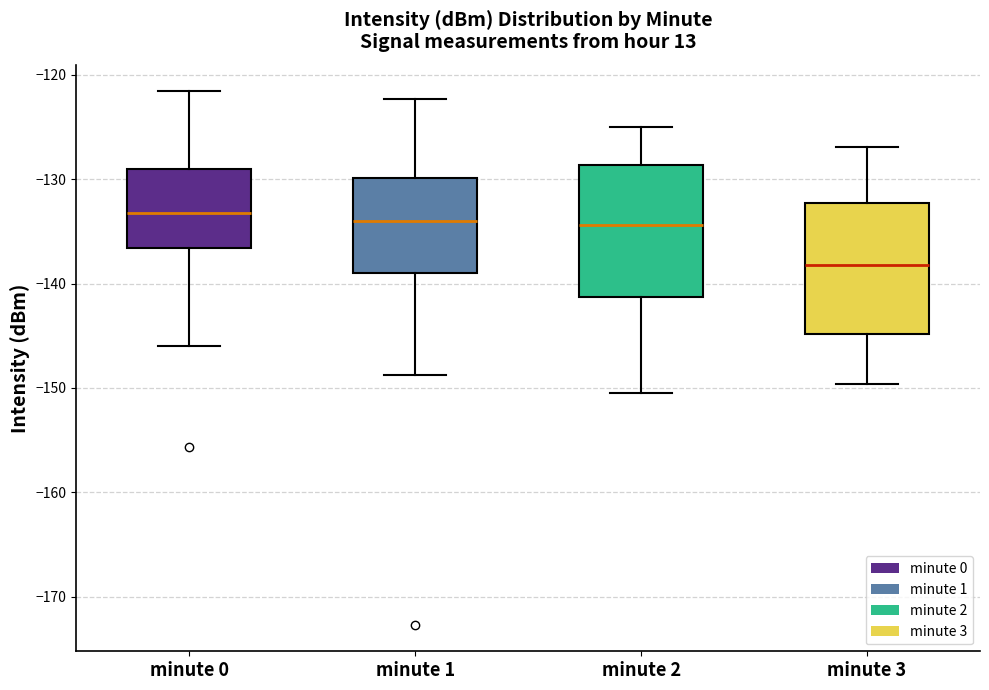

Reading left to right, read every box against the y-axis: the position of its median line, the range the box covers, and the ends of its whiskers. The values are not printed on the chart, so give them approximately, as read against the axis.

minute 0: median -133, box -137 to -129, whiskers -146 to -122
minute 1: median -134, box -139 to -130, whiskers -149 to -122
minute 2: median -134, box -141 to -129, whiskers -150 to -125
minute 3: median -138, box -145 to -132, whiskers -150 to -127